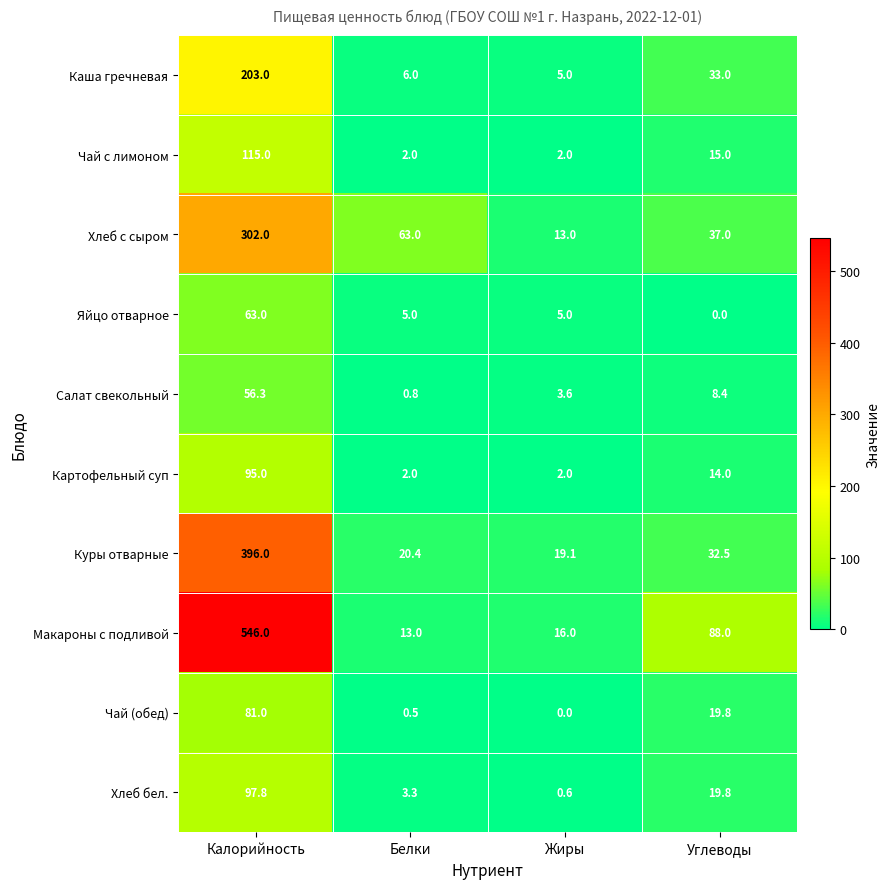

What is the difference between the second highest and minimum values in the Макароны с подливой series?

75.0